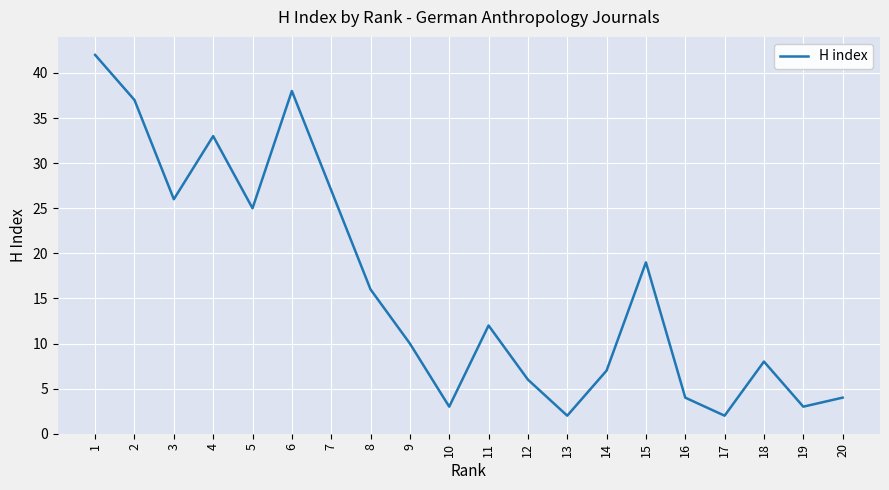

What is the maximum value shown in the chart?

42